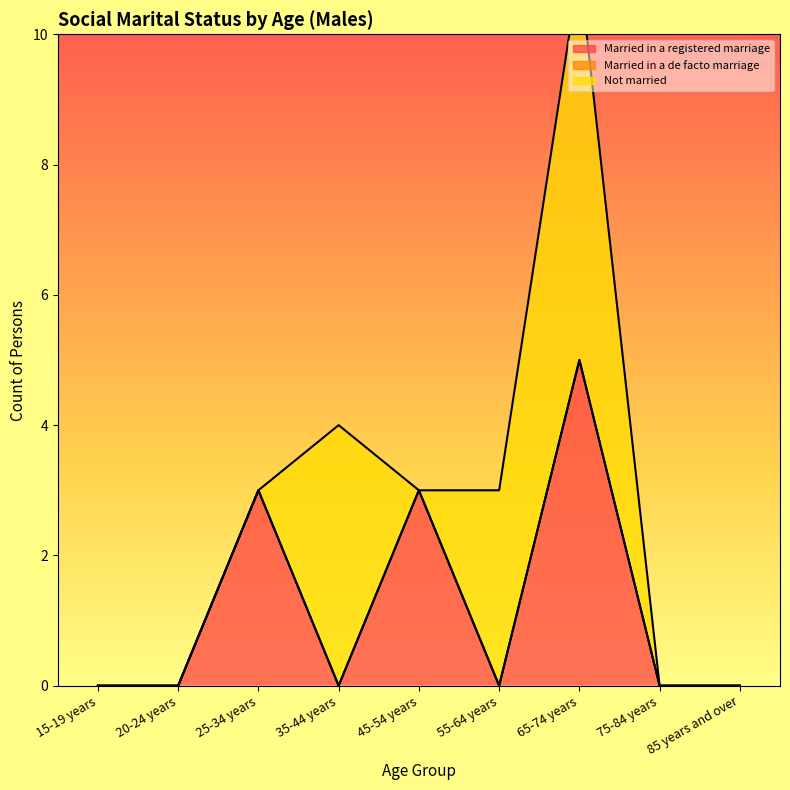

What is the label of the 7th point from the right?

25-34 years